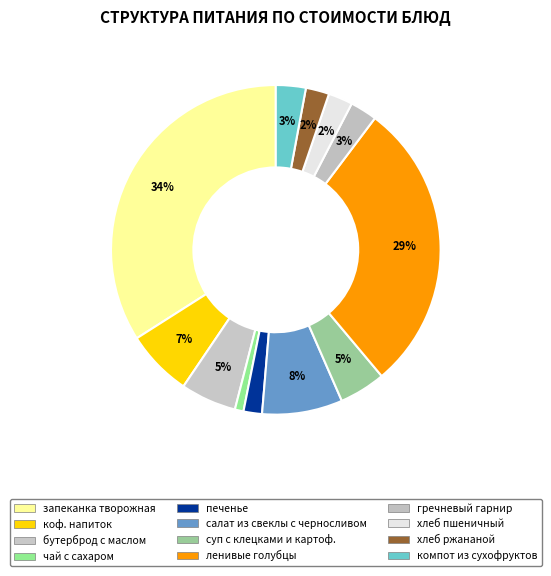

To the nearest percent, what is the combined percentage of ленивые голубцы and печенье?

30%